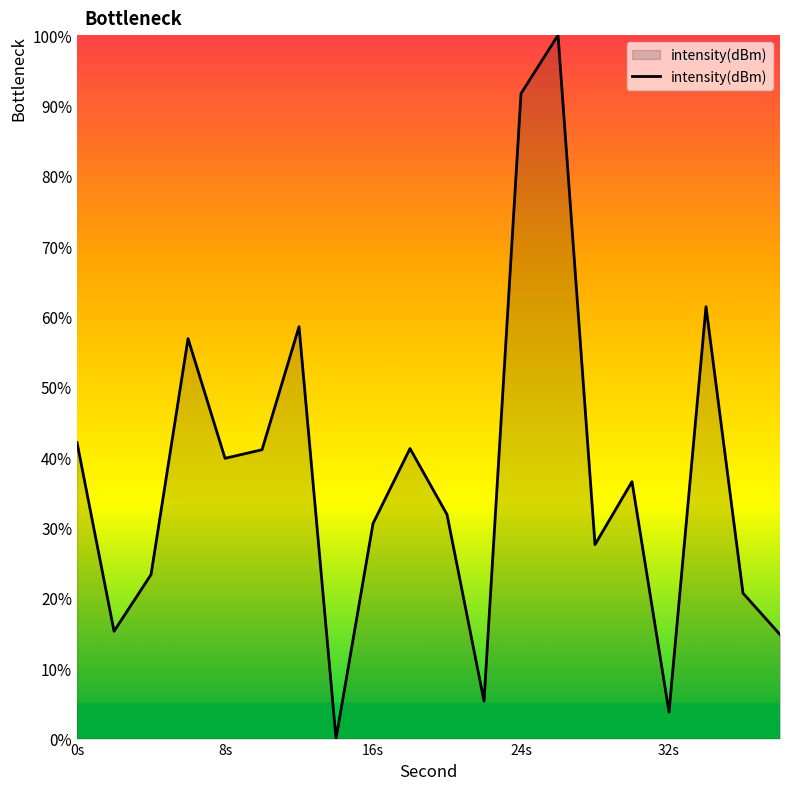

What is the difference between the maximum and minimum values?

100.0